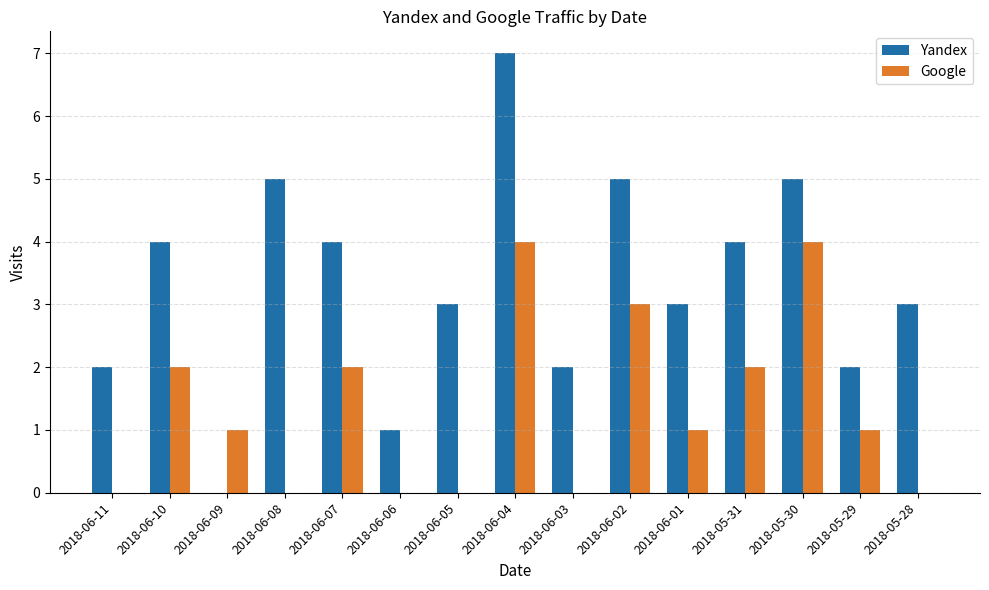

Reading right to left, what are all the values shown in this chart?

Yandex: 2018-05-28=3	2018-05-29=2	2018-05-30=5	2018-05-31=4	2018-06-01=3	2018-06-02=5	2018-06-03=2	2018-06-04=7	2018-06-05=3	2018-06-06=1	2018-06-07=4	2018-06-08=5	2018-06-09=0	2018-06-10=4	2018-06-11=2
Google: 2018-05-28=0	2018-05-29=1	2018-05-30=4	2018-05-31=2	2018-06-01=1	2018-06-02=3	2018-06-03=0	2018-06-04=4	2018-06-05=0	2018-06-06=0	2018-06-07=2	2018-06-08=0	2018-06-09=1	2018-06-10=2	2018-06-11=0